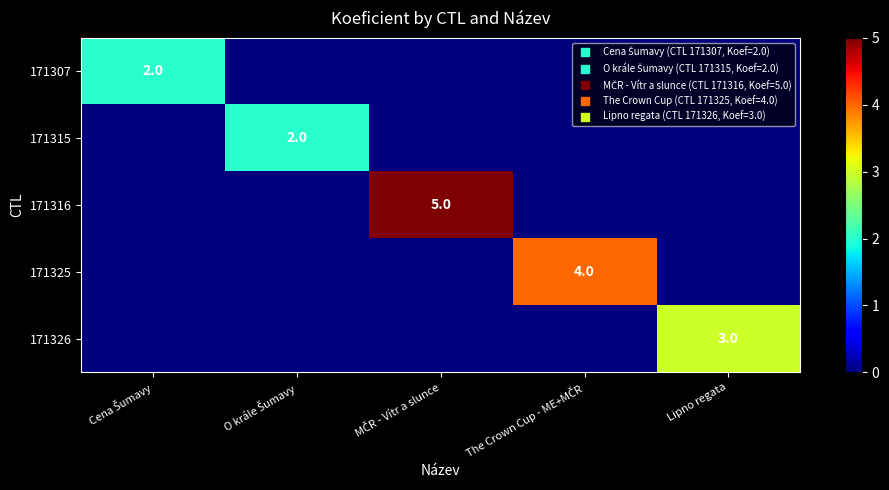

The 171326 series shows -2 at O krále Šumavy. True or false?

False